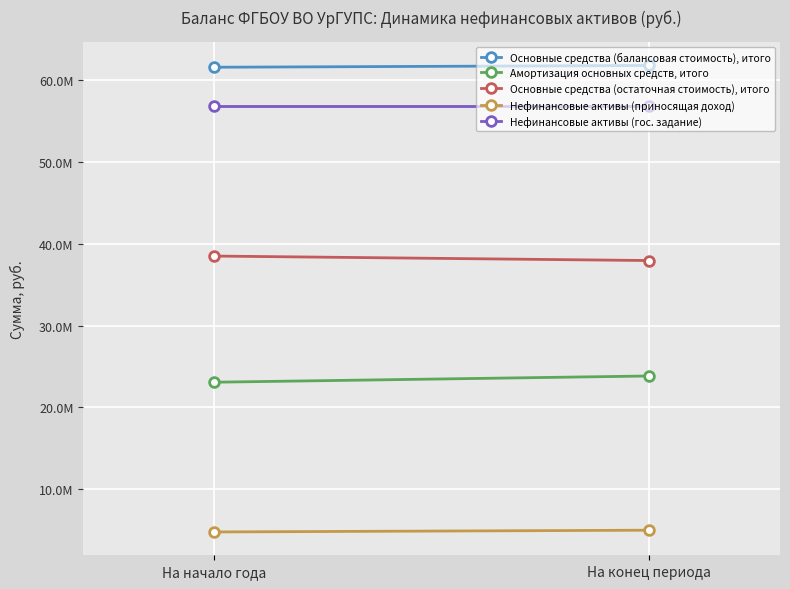

What is the smallest value displayed?

4777267.8